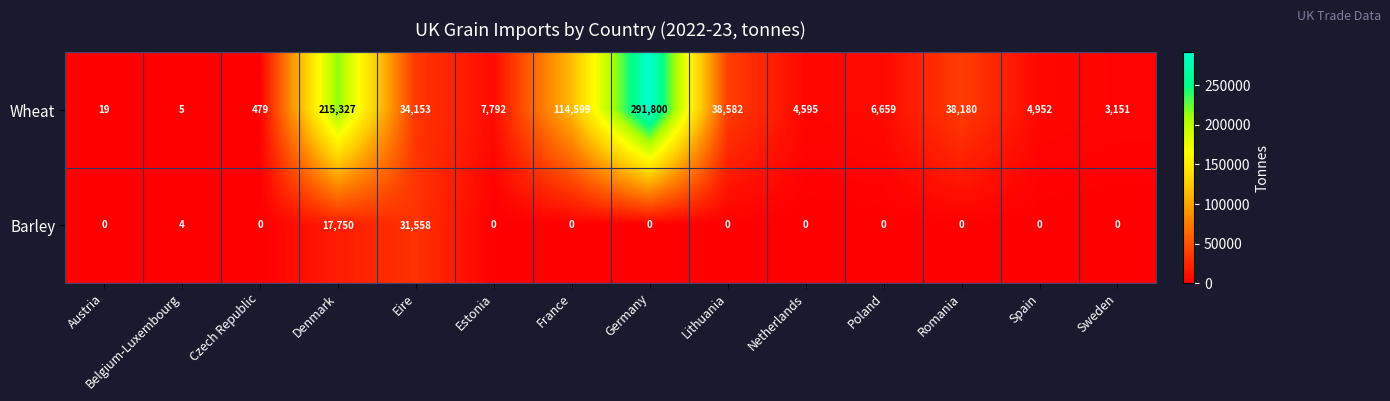

What is the difference between the second highest and second lowest values in the Barley series?

17750